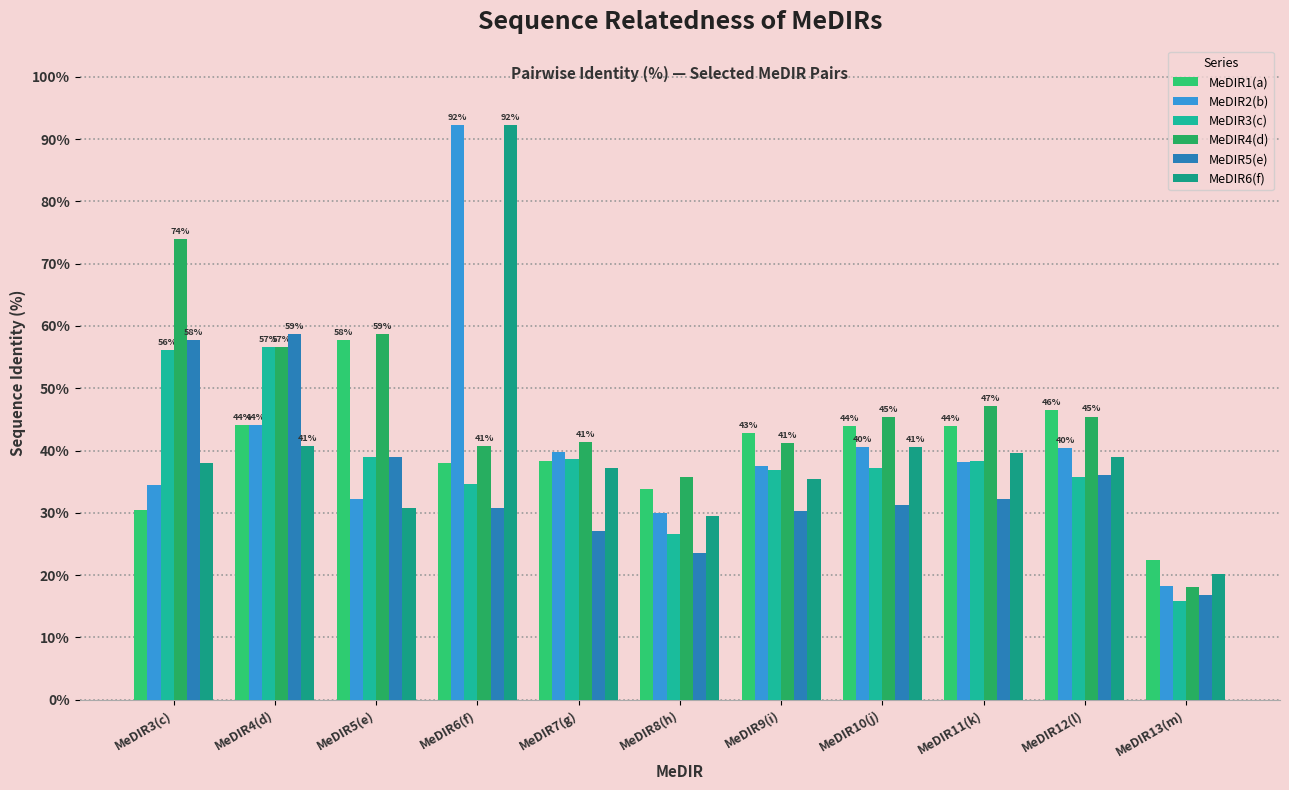

What is the greatest value displayed?

92.3